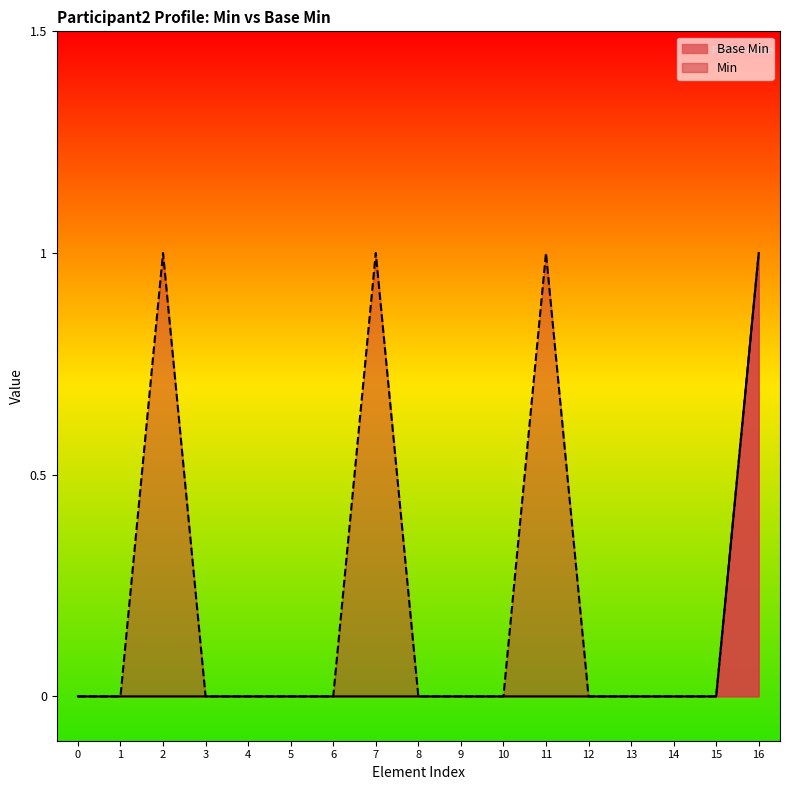

Which series has the largest total across all categories?

Min